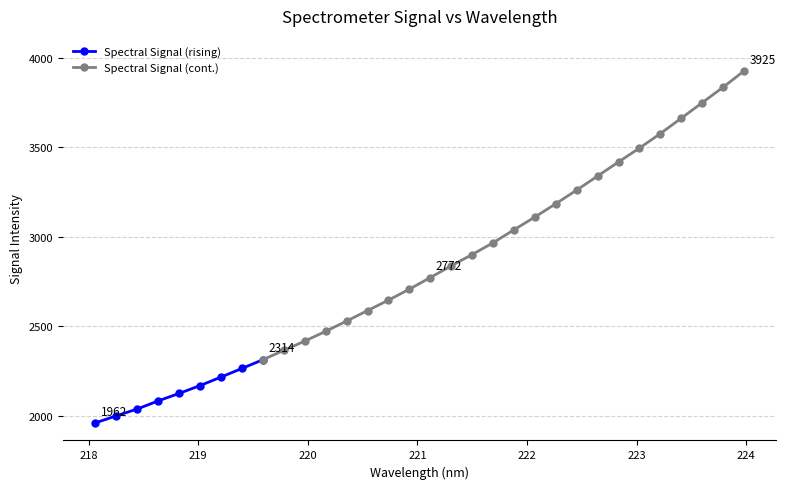

What position from the left is 218.6332?

4